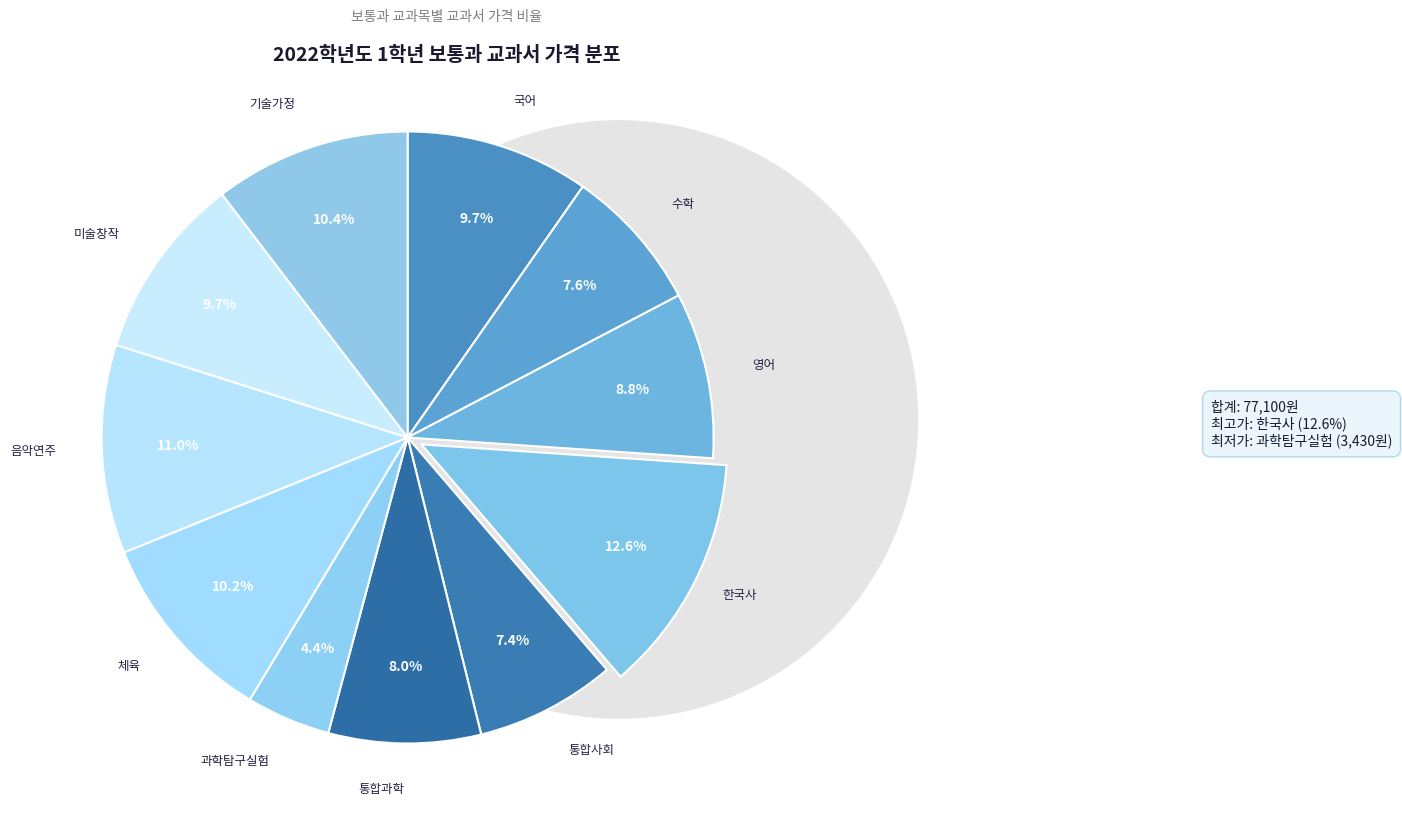

Is it true that 음악연주 is 11% of the pie?

True